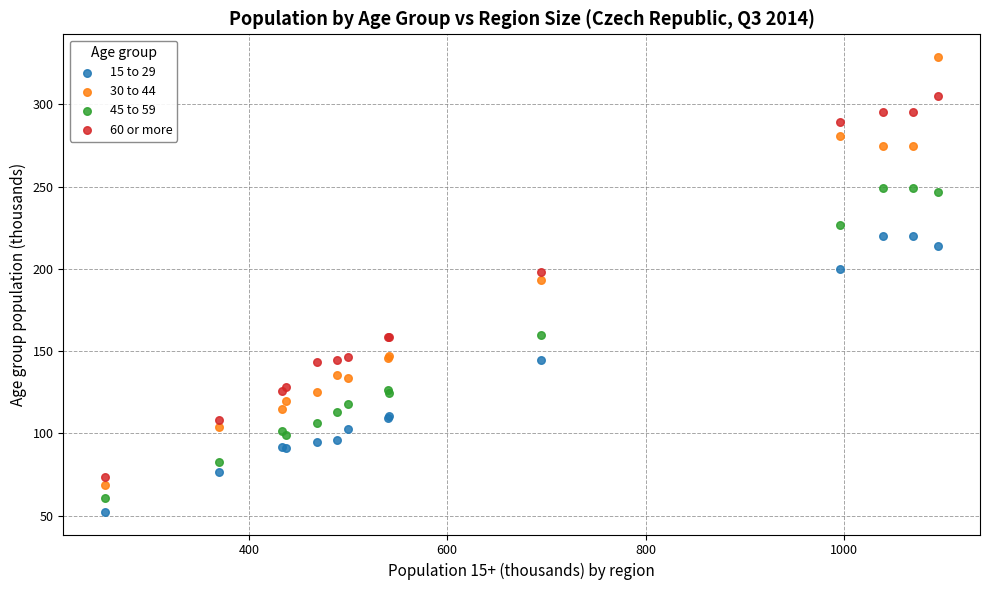

Which series has the widest spread of Y values?

30 to 44